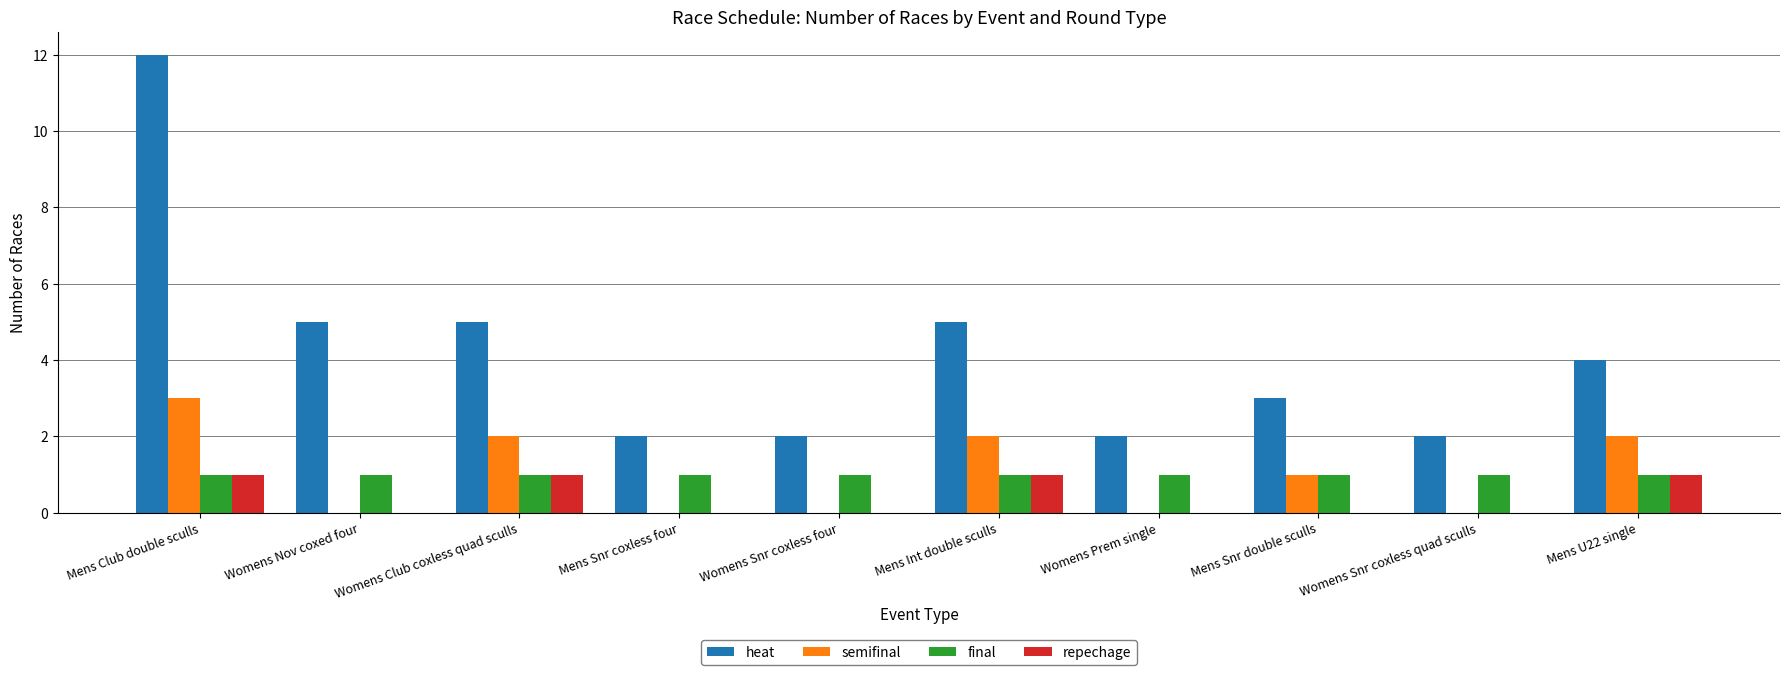

What is the difference between the semifinal values at Womens Club coxless quad sculls and Womens Snr coxless four?

2